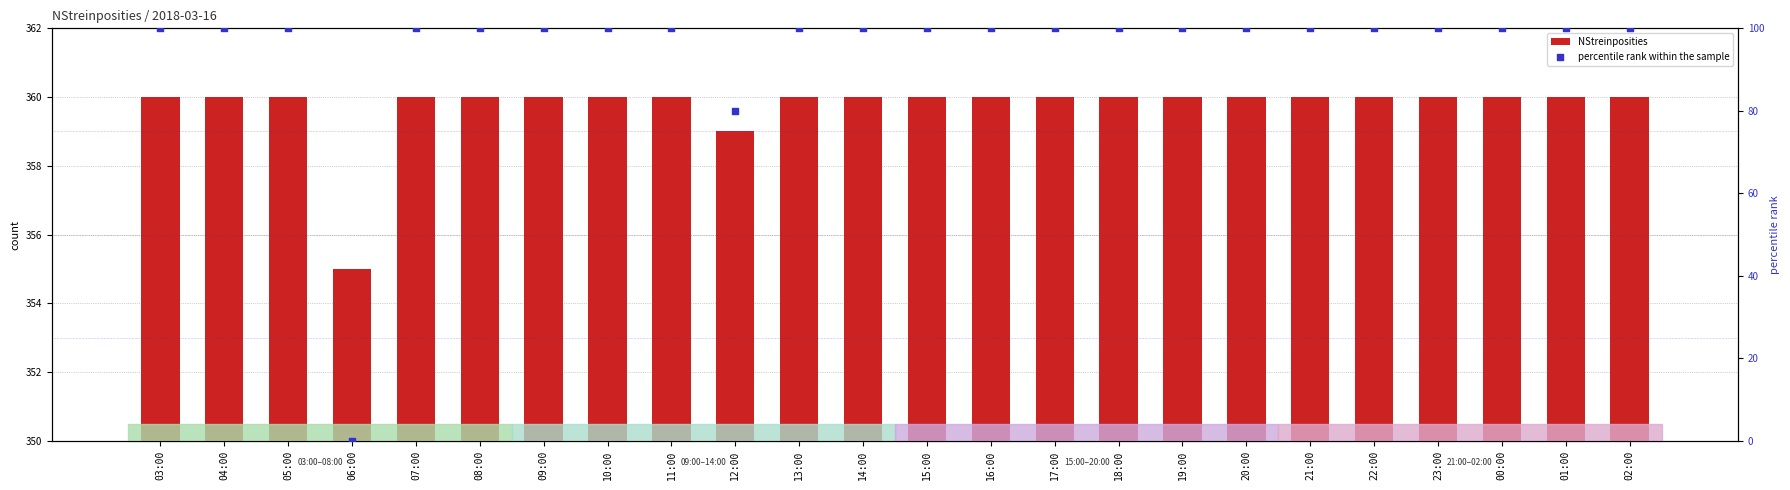

Which series reaches the maximum Y coordinate?

NStreinposities